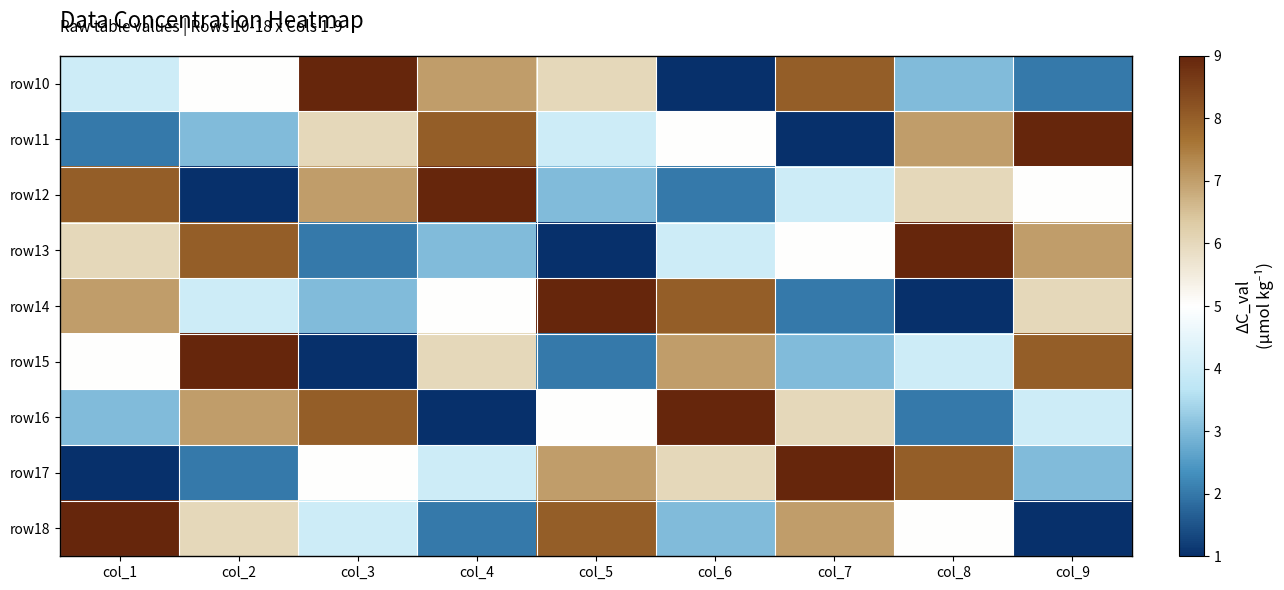

At col_5, list the series in order from largest to smallest.

row14, row18, row17, row10, row16, row11, row12, row15, row13